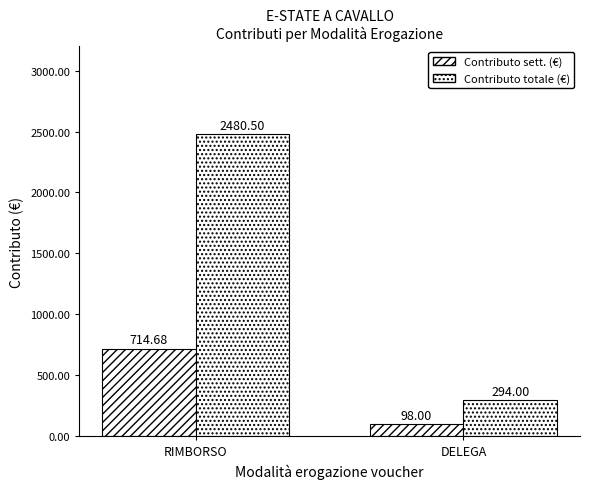

How many data points in Contributo totale (€) are above 2480?

1